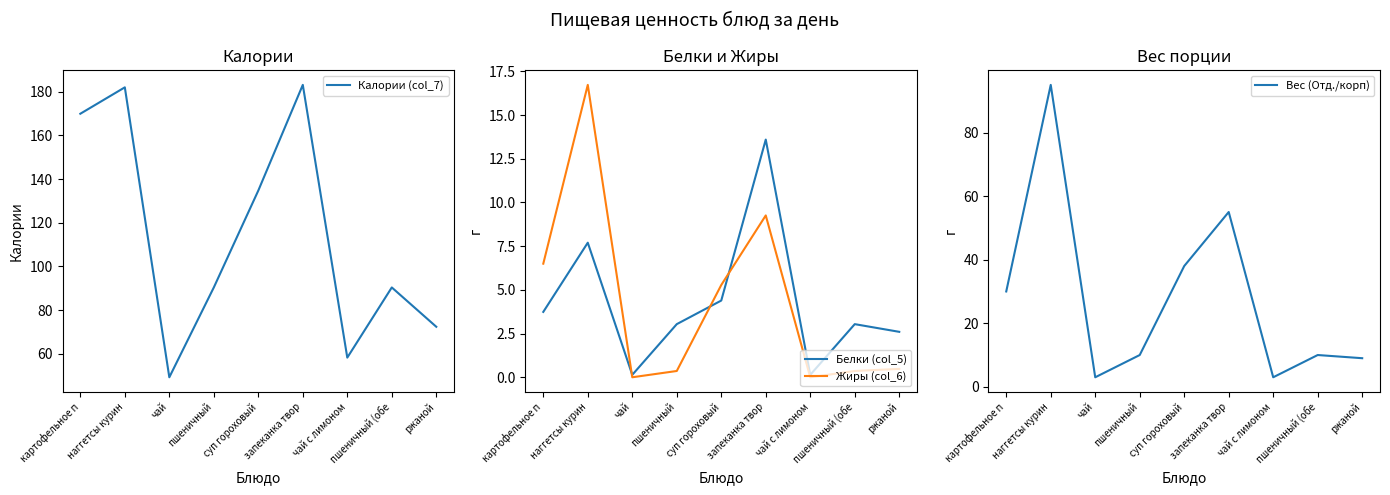

What is the approximate value of Вес (Отд./корп) at запеканка твор?

55